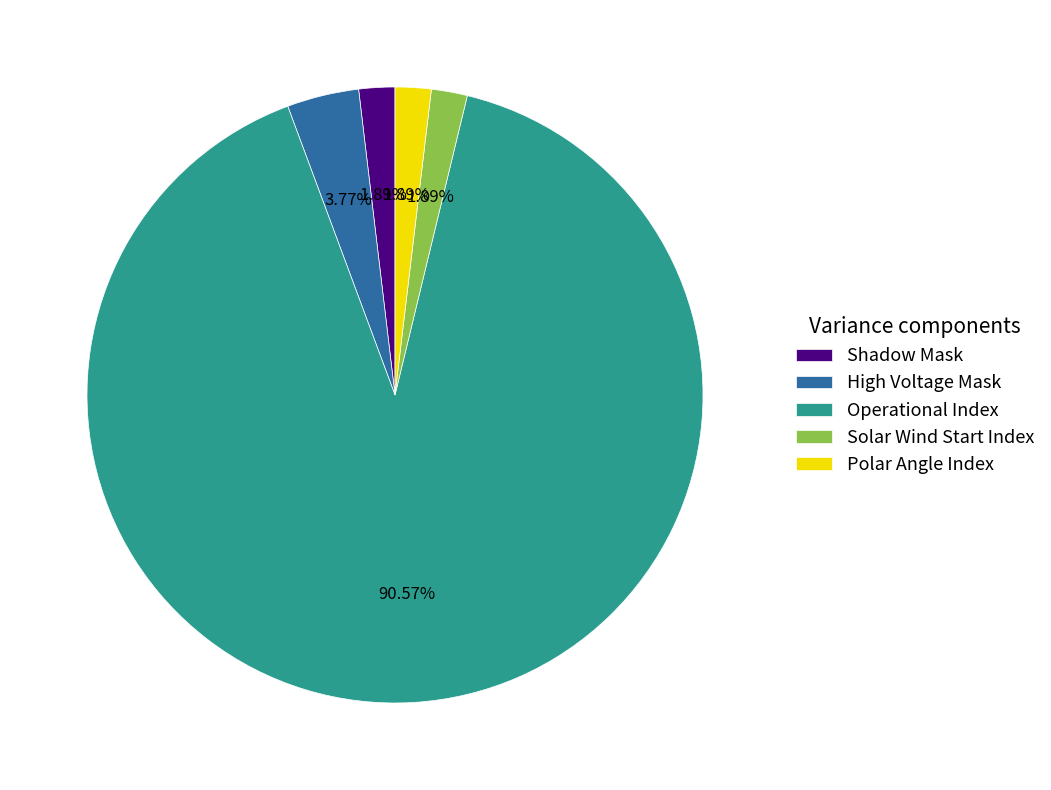

What portion of the pie excludes High Voltage Mask?

96.2%